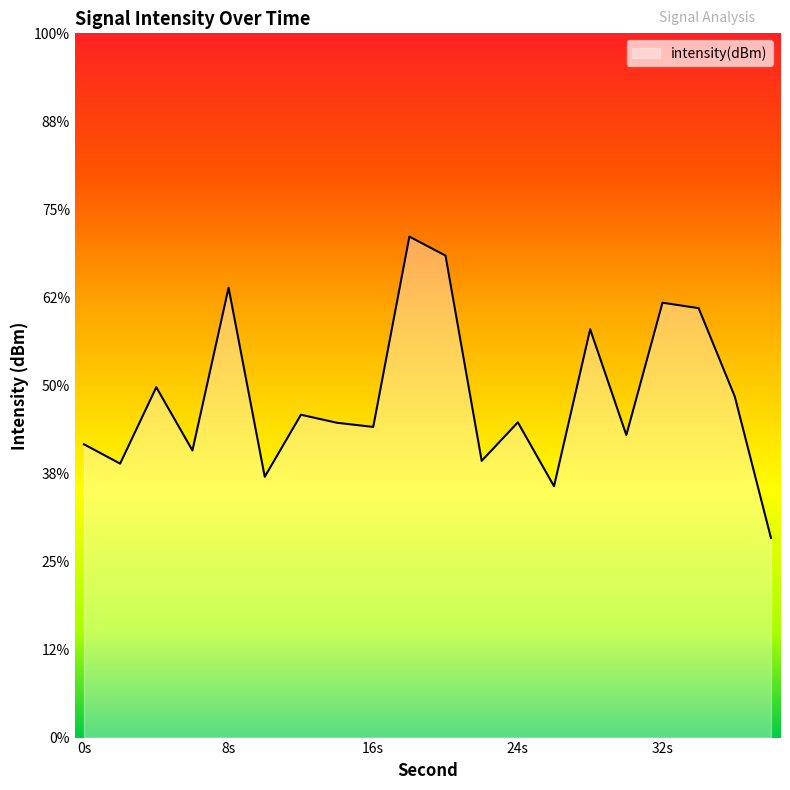

What is the value of the 17th point from the left?

-127.1